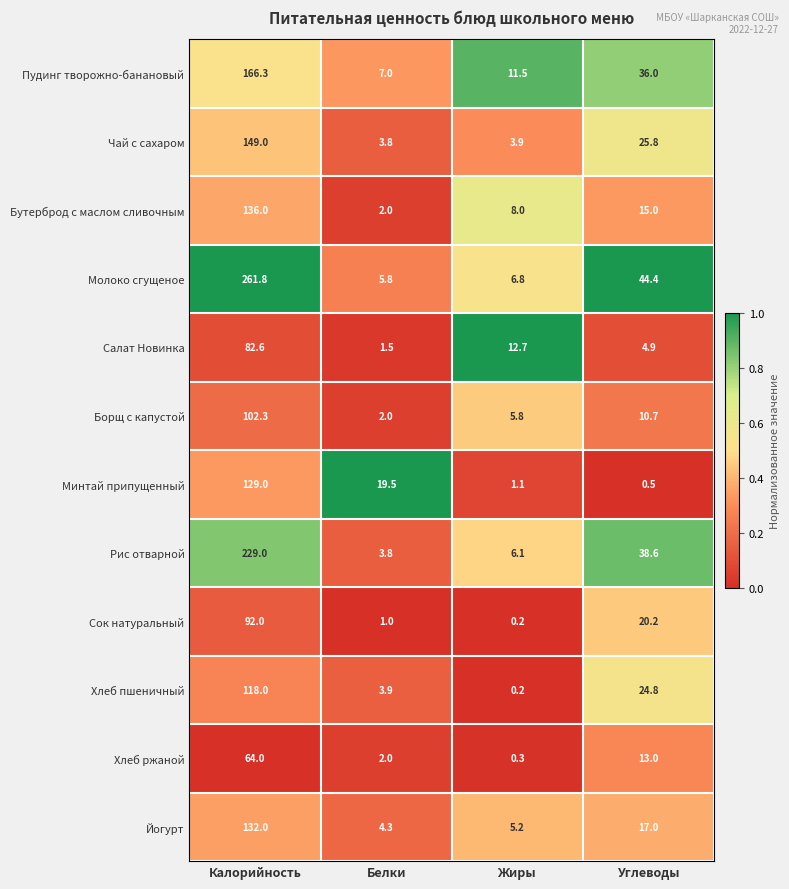

At Углеводы, list the series in order from largest to smallest.

Молоко сгущеное, Рис отварной, Пудинг творожно-банановый, Чай с сахаром, Хлеб пшеничный, Сок натуральный, Йогурт, Бутерброд с маслом сливочным, Хлеб ржаной, Борщ с капустой, Салат Новинка, Минтай припущенный